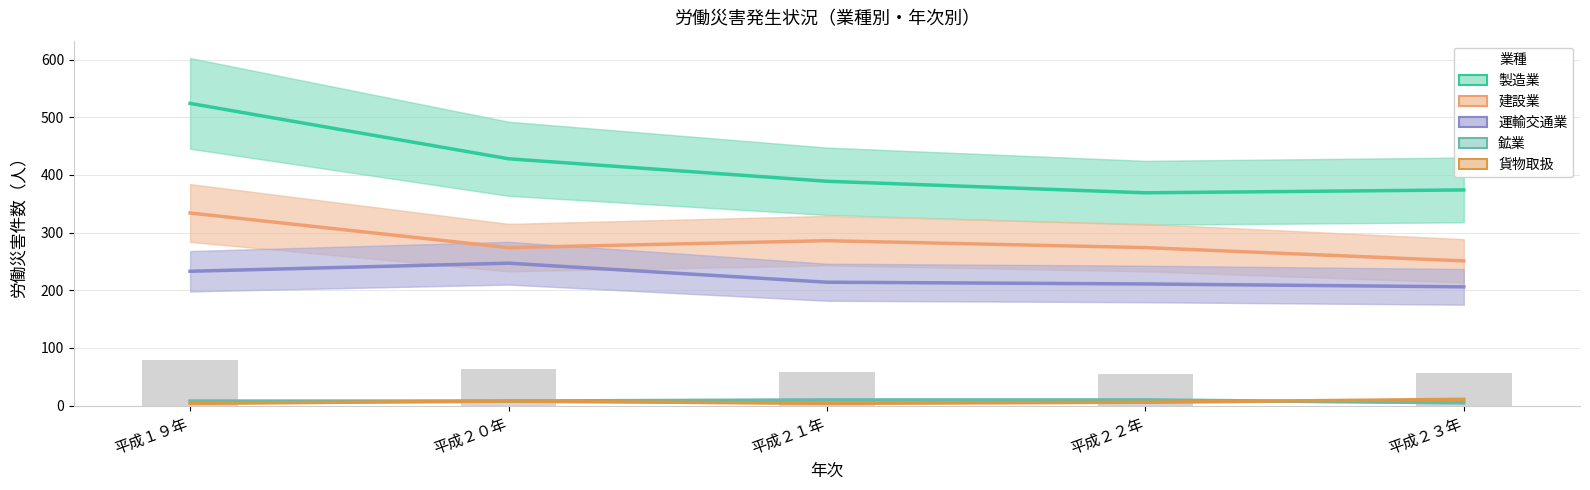

True or false: 貨物取扱 has a value of 6 at 平成２２年.

True